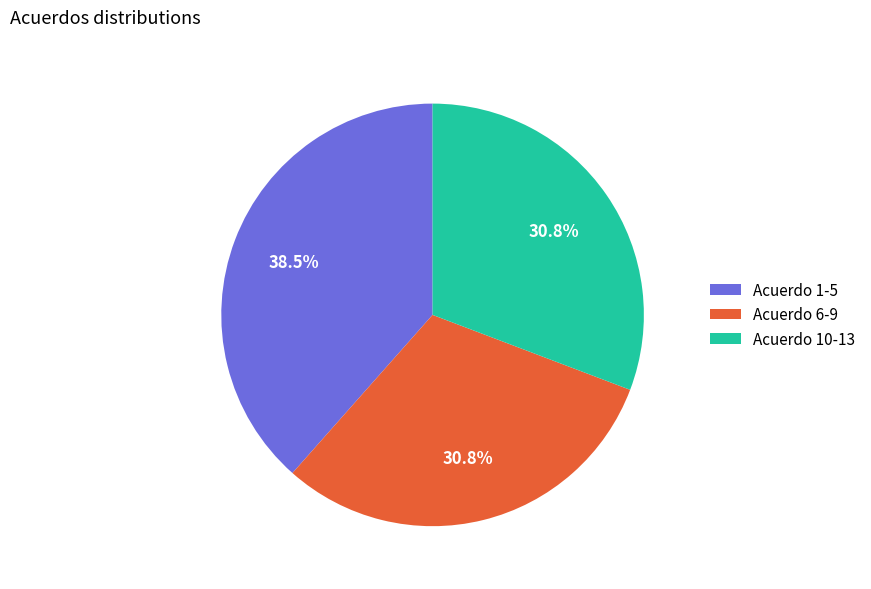

Combined, what portion of the pie is Acuerdo 1-5 and Acuerdo 6-9?

69.2%